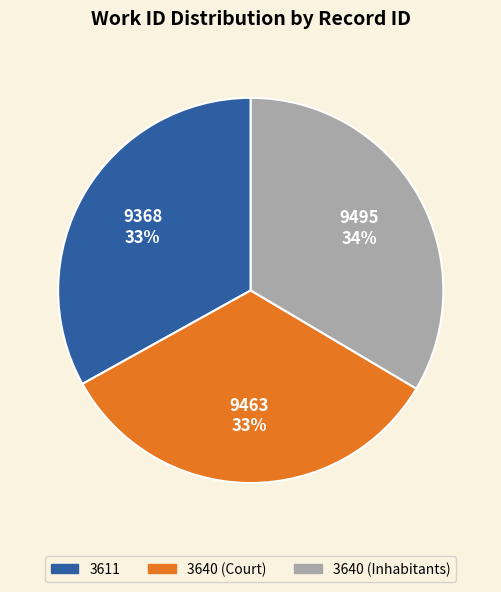

Do 3611 and 3640 (Court) together represent more than half of the pie?

Yes